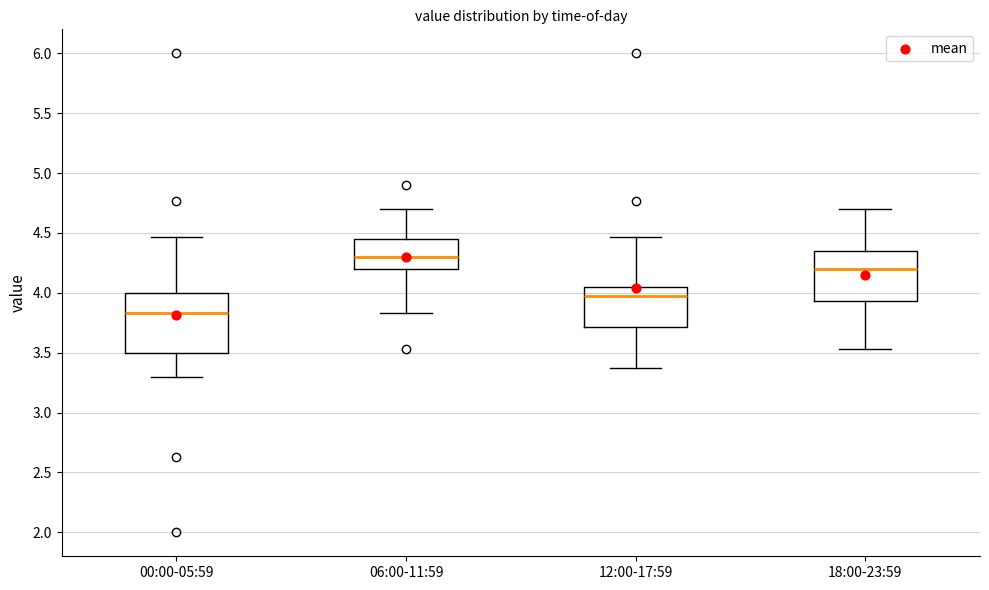

Reading left to right, read every box against the y-axis: the position of its median line, the range the box covers, and the ends of its whiskers. The values are not printed on the chart, so give them approximately, as read against the axis.

00:00-05:59: median 3.85, box 3.50 to 4.00, whiskers 3.30 to 4.45
06:00-11:59: median 4.30, box 4.20 to 4.45, whiskers 3.85 to 4.70
12:00-17:59: median 3.95, box 3.70 to 4.05, whiskers 3.35 to 4.45
18:00-23:59: median 4.20, box 3.95 to 4.35, whiskers 3.55 to 4.70